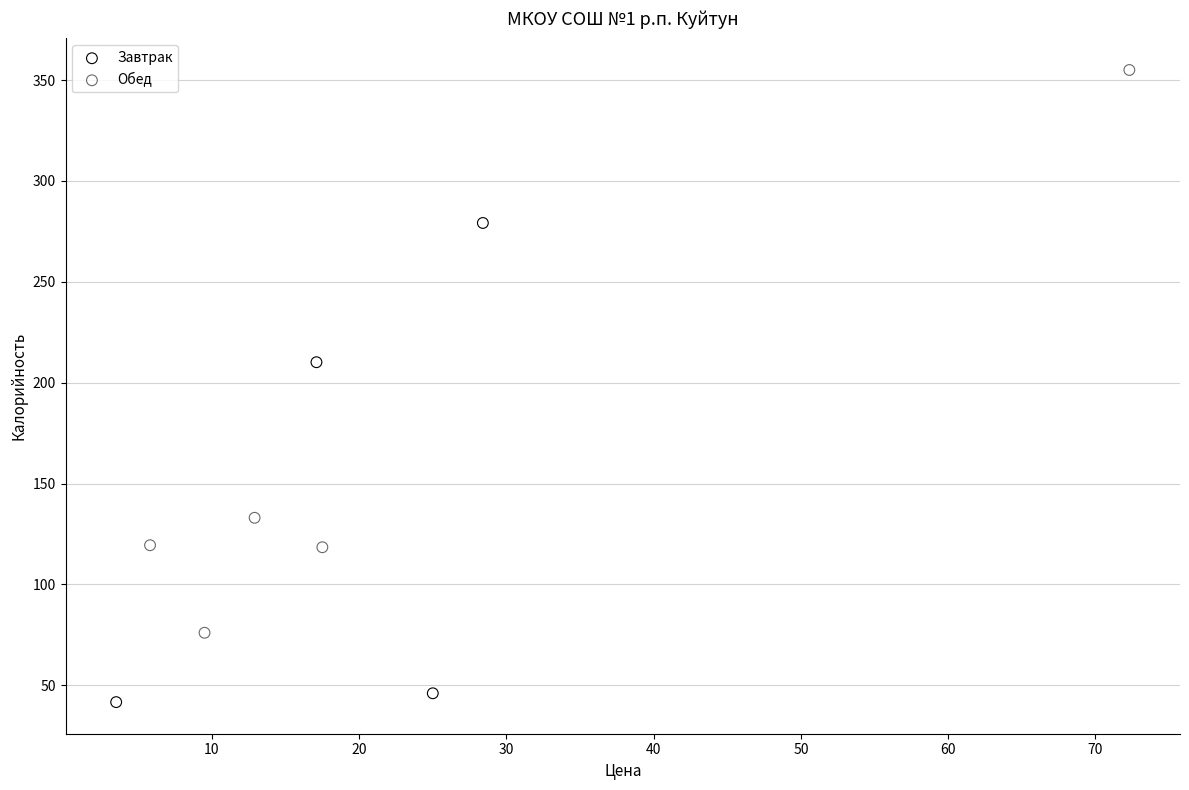

Which series has the largest Y range (max minus min)?

Обед